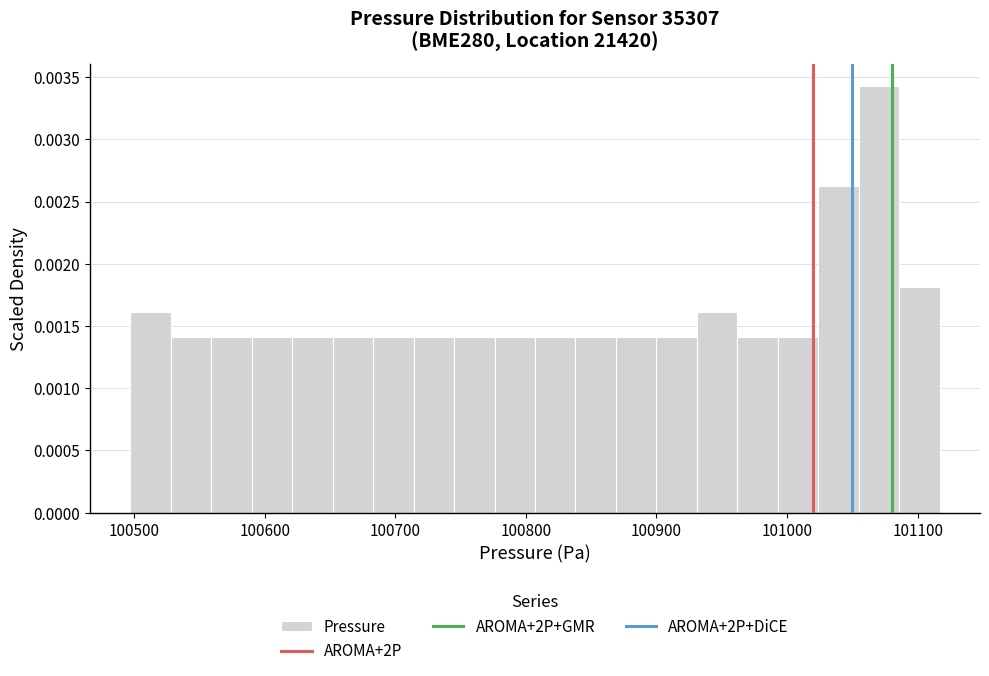

Read against the x-axis, roughly where is the centre of the tallest bar?

101070